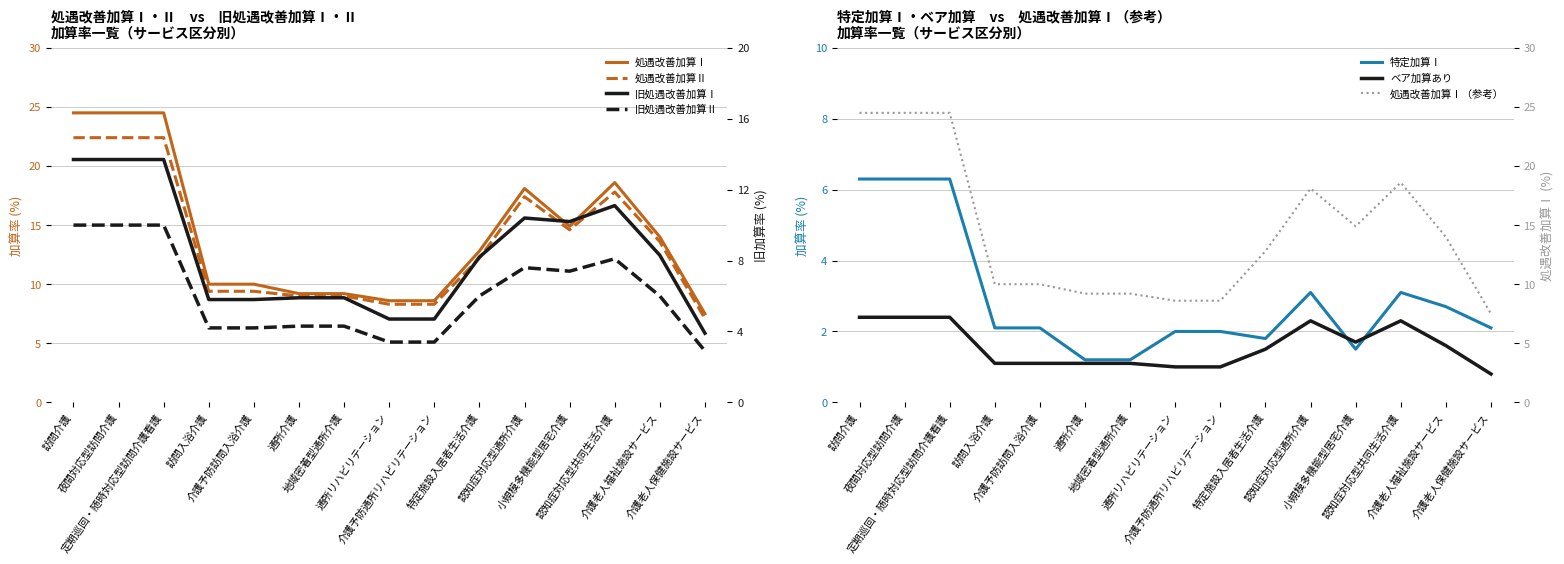

What position from the right is 小規模多機能型居宅介護?

4